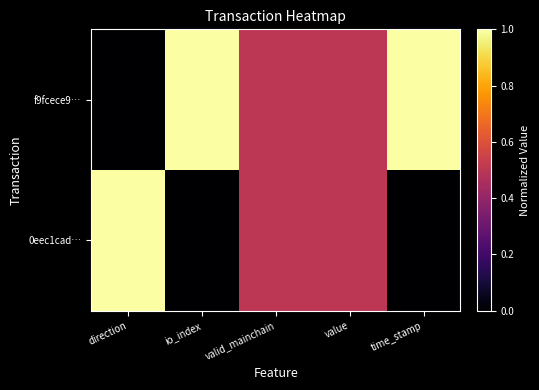

At direction, list the series in order from largest to smallest.

0eec1cad…, f9fcece9…